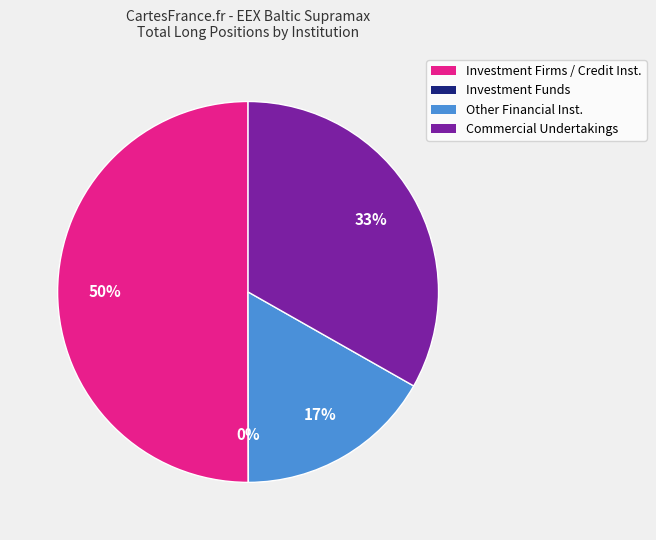

How many segments does this pie chart have?

4